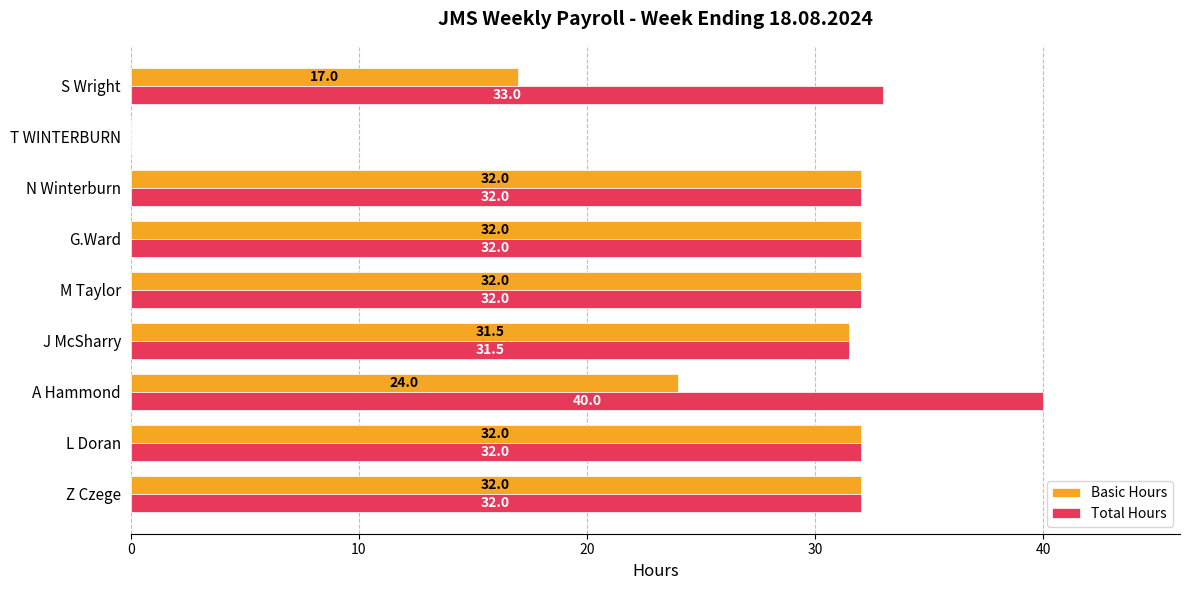

Between A Hammond and J McSharry, which series saw the biggest shift?

Total Hours